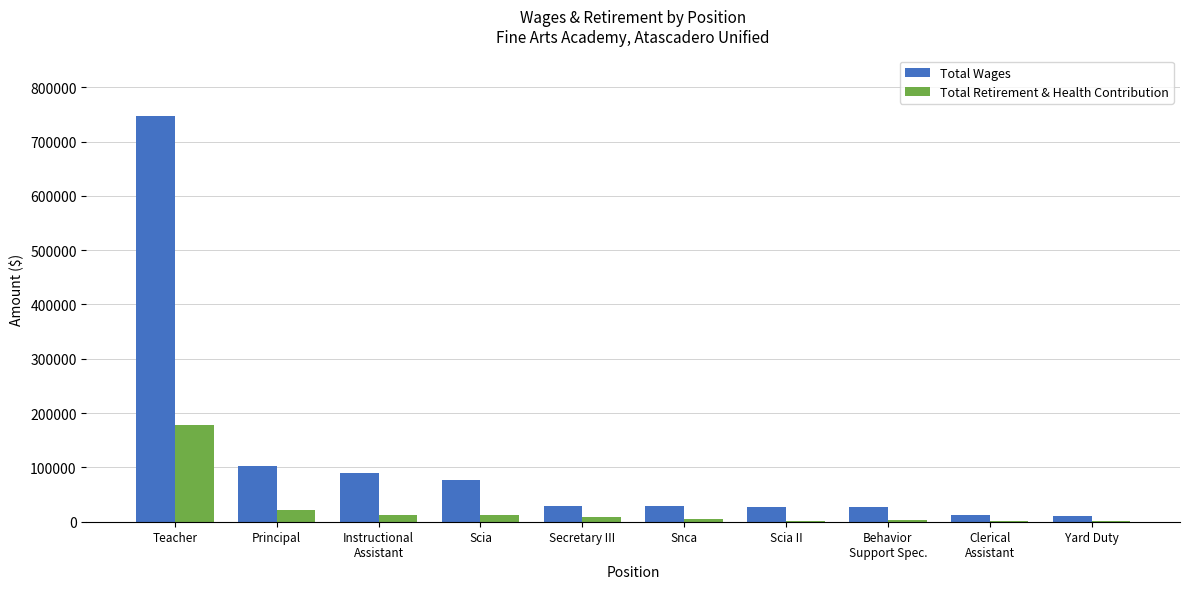

Which label corresponds to the largest value in the chart?

Teacher